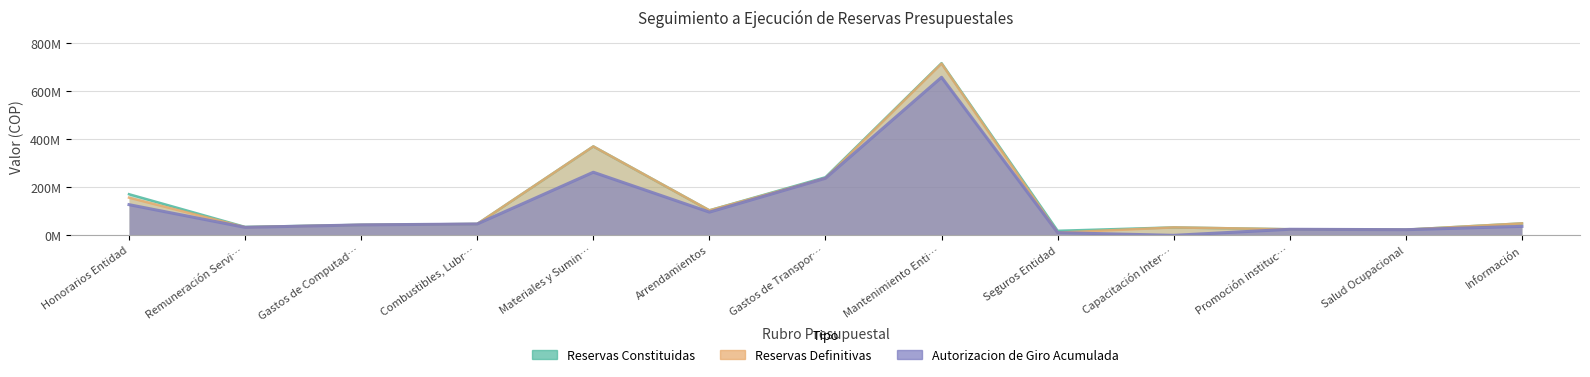

True or false: Reservas Definitivas has a value of 277.3 at Honorarios Entidad.

False